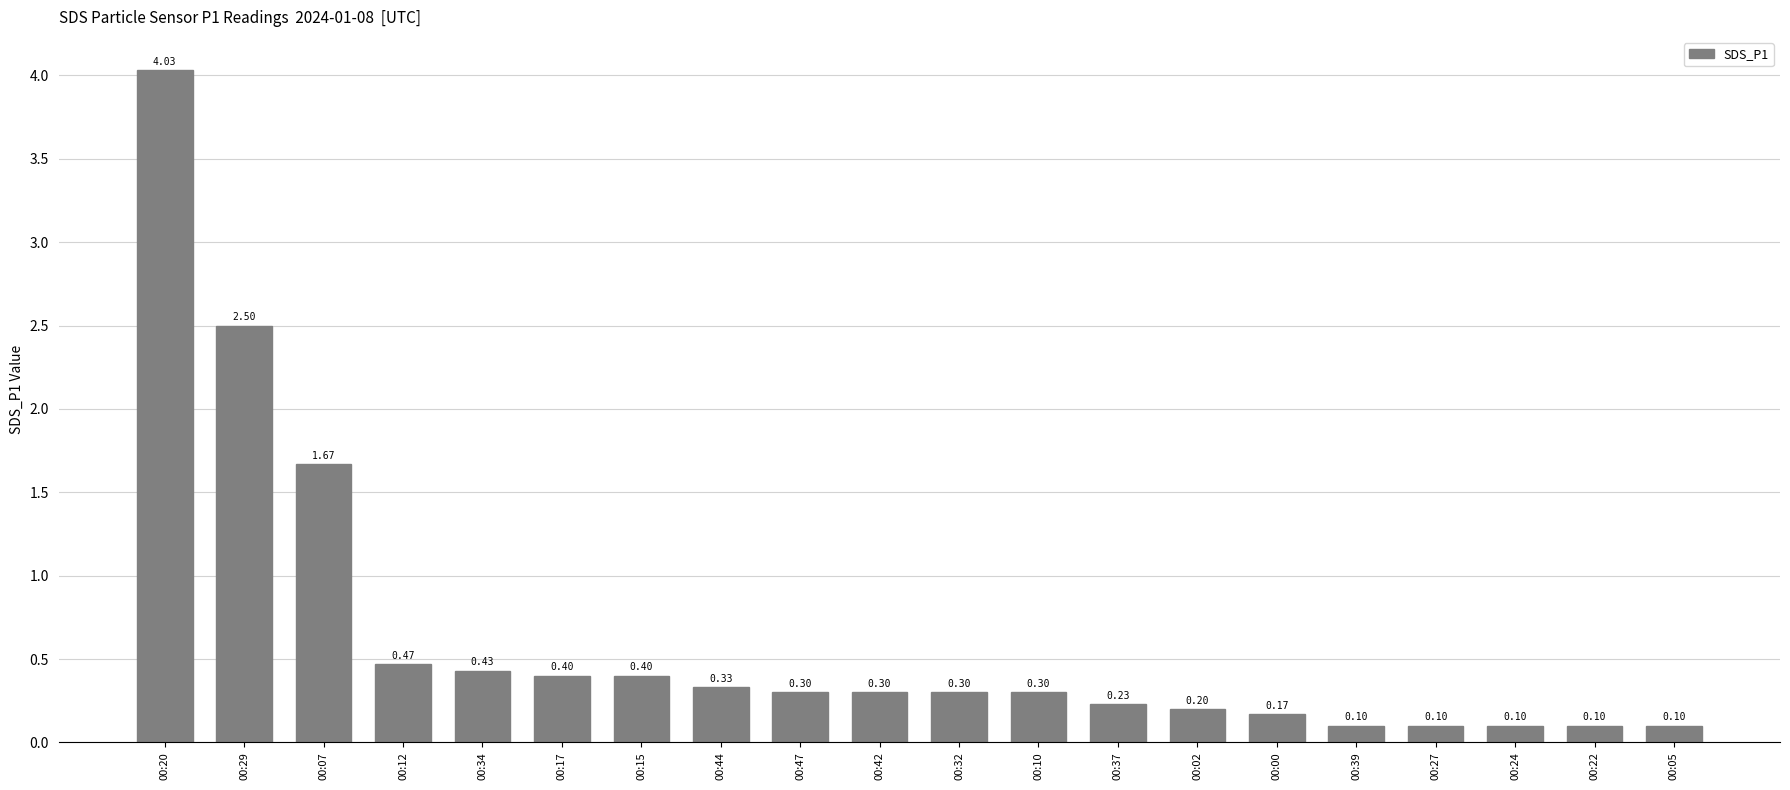

Which has a higher value, 00:15 or 00:07?

00:07